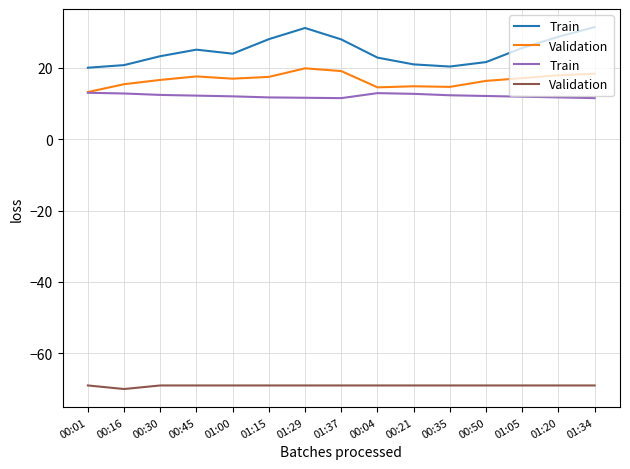

What is the sum of all Train values?

182.3